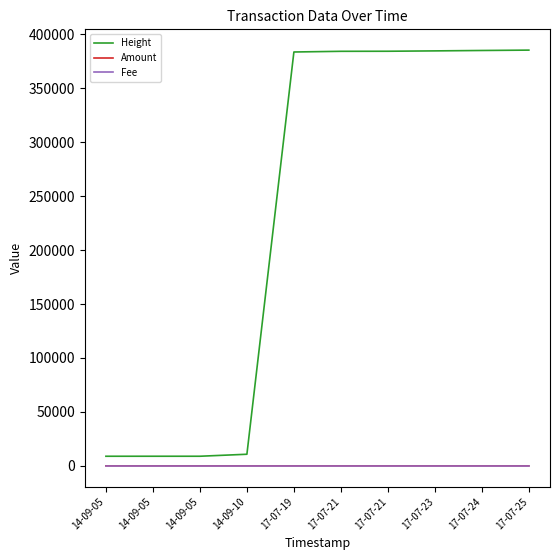

What is the average value of the Fee series?

1